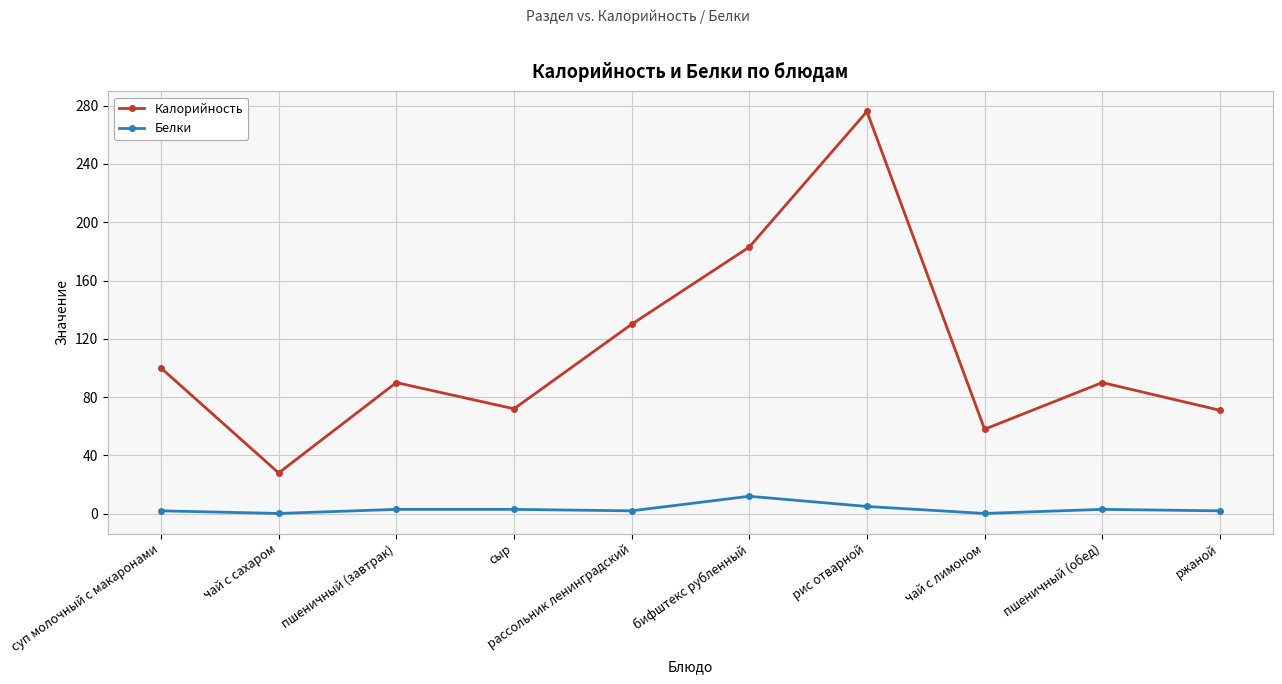

In Белки, how many points are lower than both neighbors (excluding endpoints)?

3